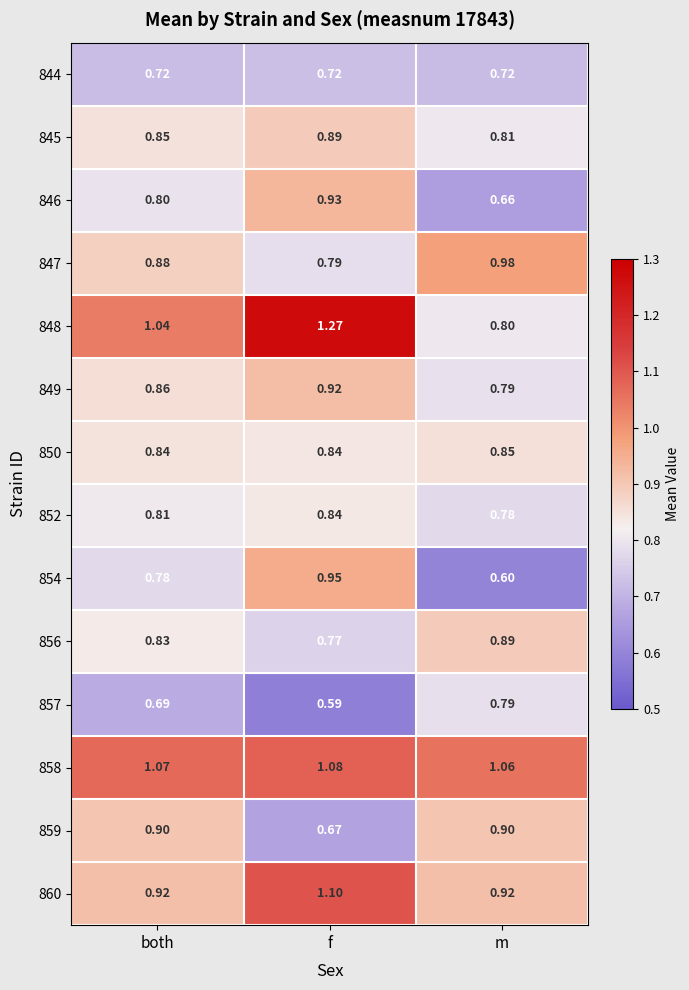

Where is 849 nearest to the value 0?

m